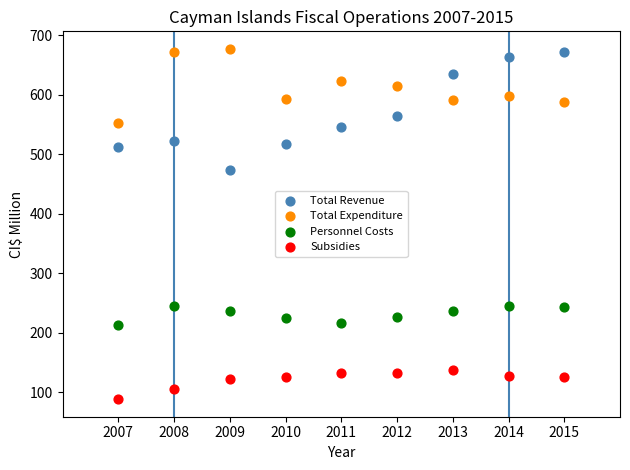

Which series has the widest spread of Y values?

Total Revenue